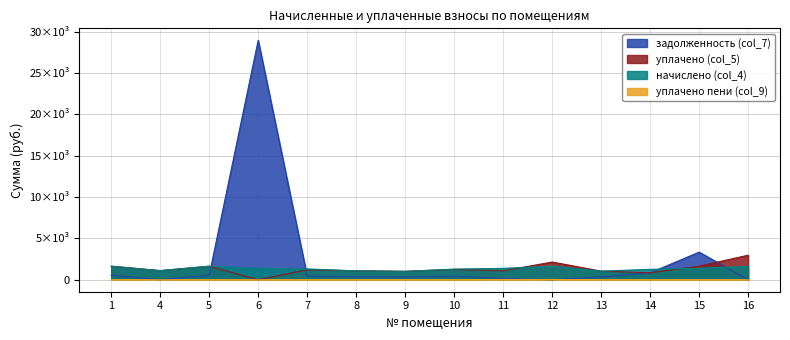

Between 9 and 12, which series saw the biggest shift?

уплачено (col_5)